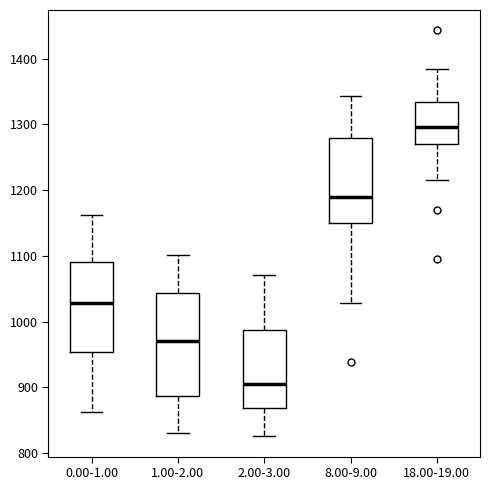

Reading left to right, read every box against the y-axis: the position of its median line, the range the box covers, and the ends of its whiskers. The values are not printed on the chart, so give them approximately, as read against the axis.

0.00-1.00: median 1030, box 950 to 1090, whiskers 860 to 1160
1.00-2.00: median 970, box 890 to 1040, whiskers 830 to 1100
2.00-3.00: median 910, box 870 to 990, whiskers 830 to 1070
8.00-9.00: median 1190, box 1150 to 1280, whiskers 1030 to 1340
18.00-19.00: median 1300, box 1270 to 1330, whiskers 1220 to 1380